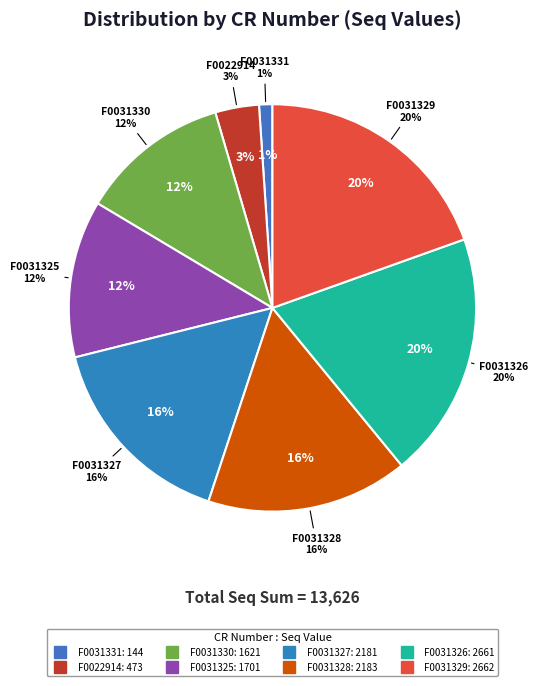

Does F0031331 account for over 50% of the chart?

No